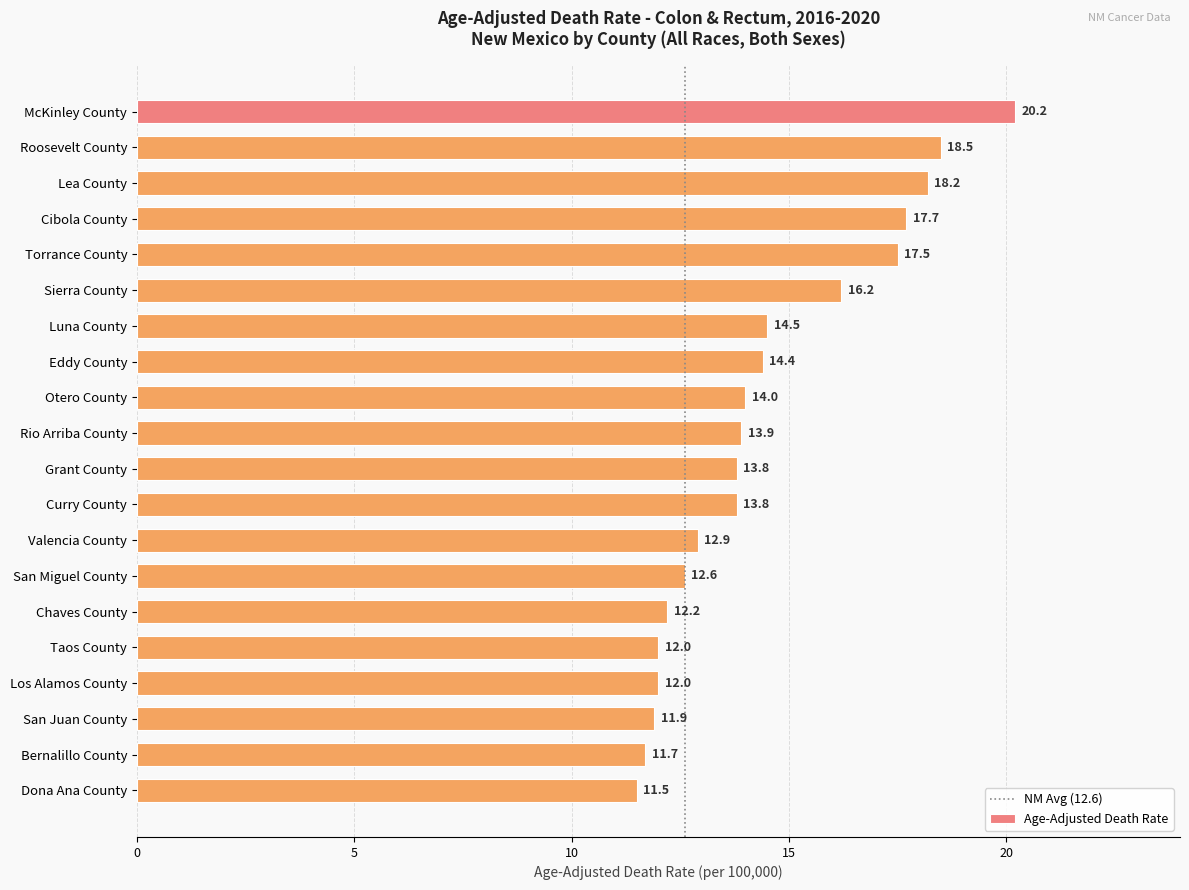

Reading top to bottom, list all the values displayed in this chart.

McKinley County=20.2	Roosevelt County=18.5	Lea County=18.2	Cibola County=17.7	Torrance County=17.5	Sierra County=16.2	Luna County=14.5	Eddy County=14.4	Otero County=14.0	Rio Arriba County=13.9	Grant County=13.8	Curry County=13.8	Valencia County=12.9	San Miguel County=12.6	Chaves County=12.2	Taos County=12.0	Los Alamos County=12.0	San Juan County=11.9	Bernalillo County=11.7	Dona Ana County=11.5